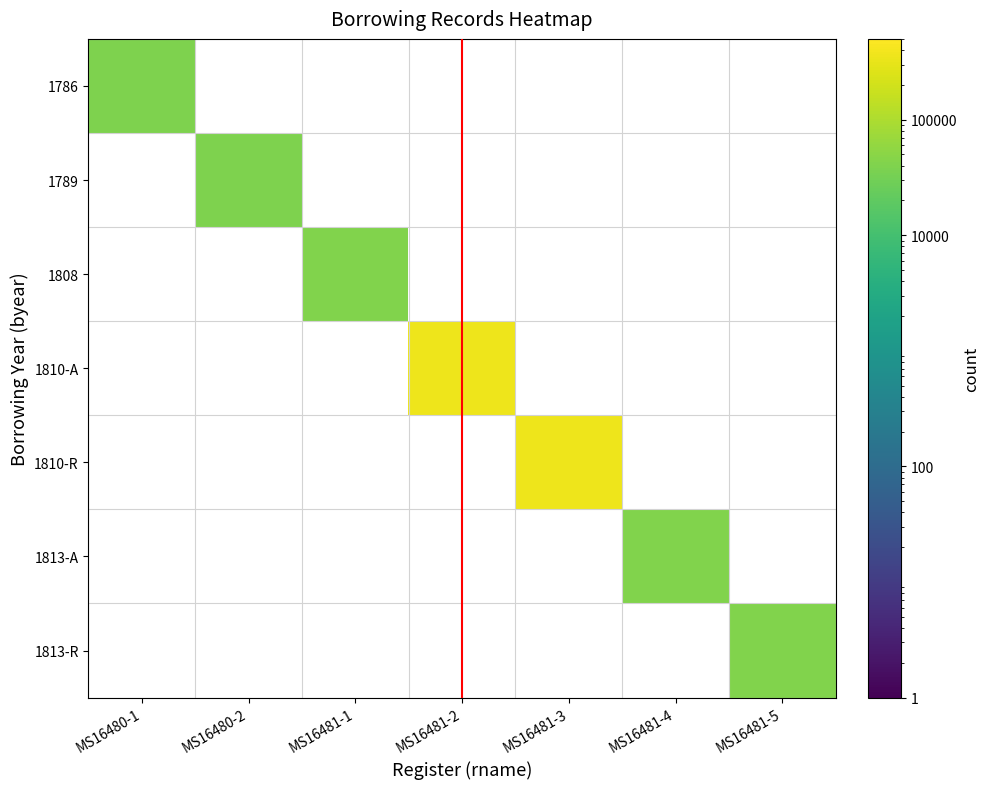

Rank the series by their maximum value, from highest to lowest.

1786, 1789, 1808, 1810-A, 1810-R, 1813-A, 1813-R